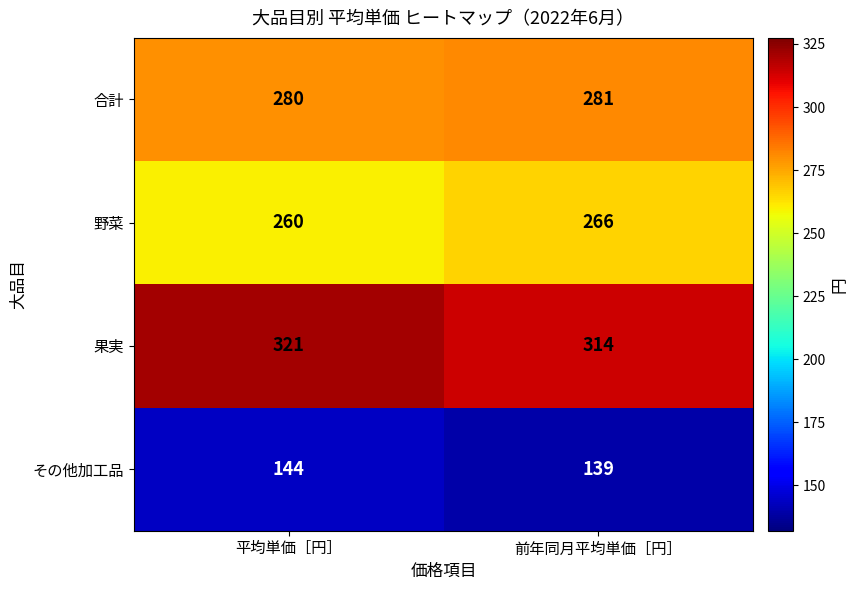

Rank the series at 前年同月平均単価［円］ from lowest to highest value.

その他加工品, 野菜, 合計, 果実